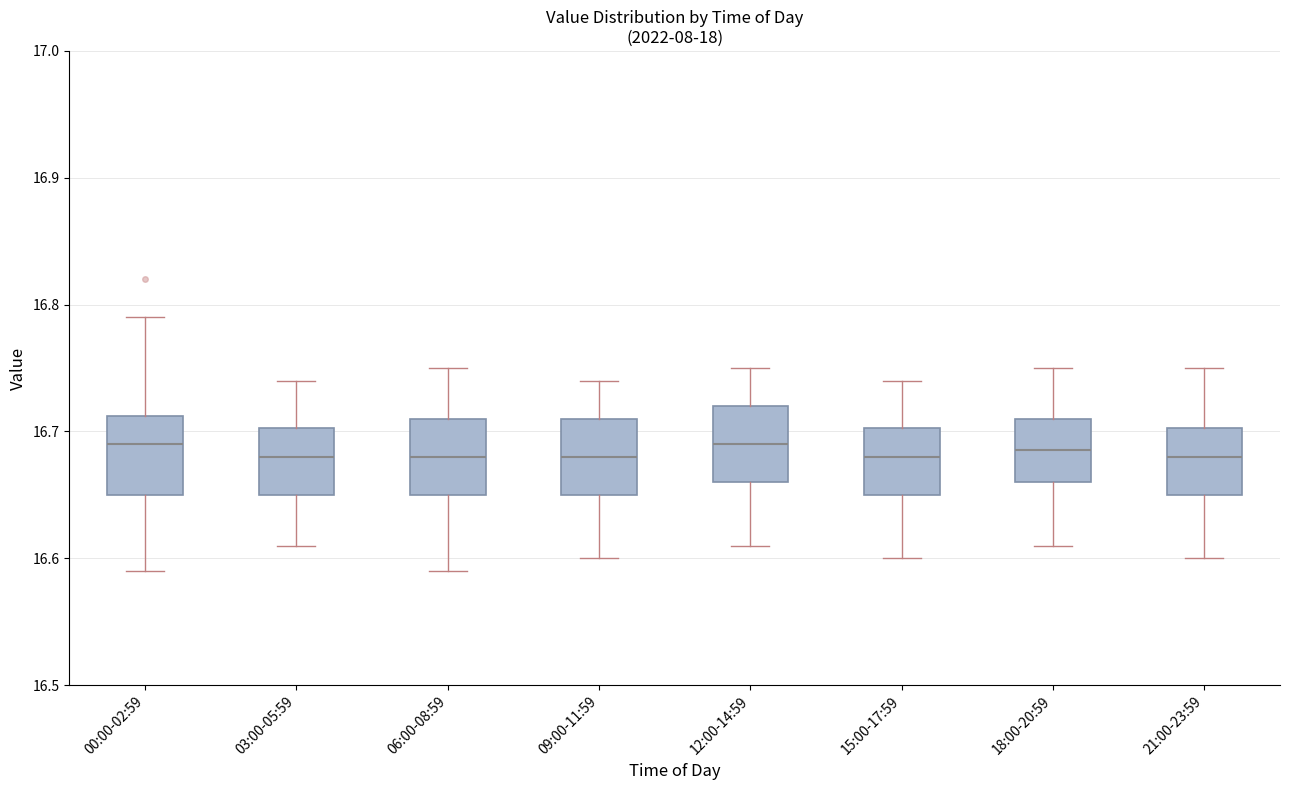

Where does the upper whisker of the box for 21:00-23:59 end on the y-axis? The values are not printed on the chart, so give them approximately, as read against the axis.

16.75